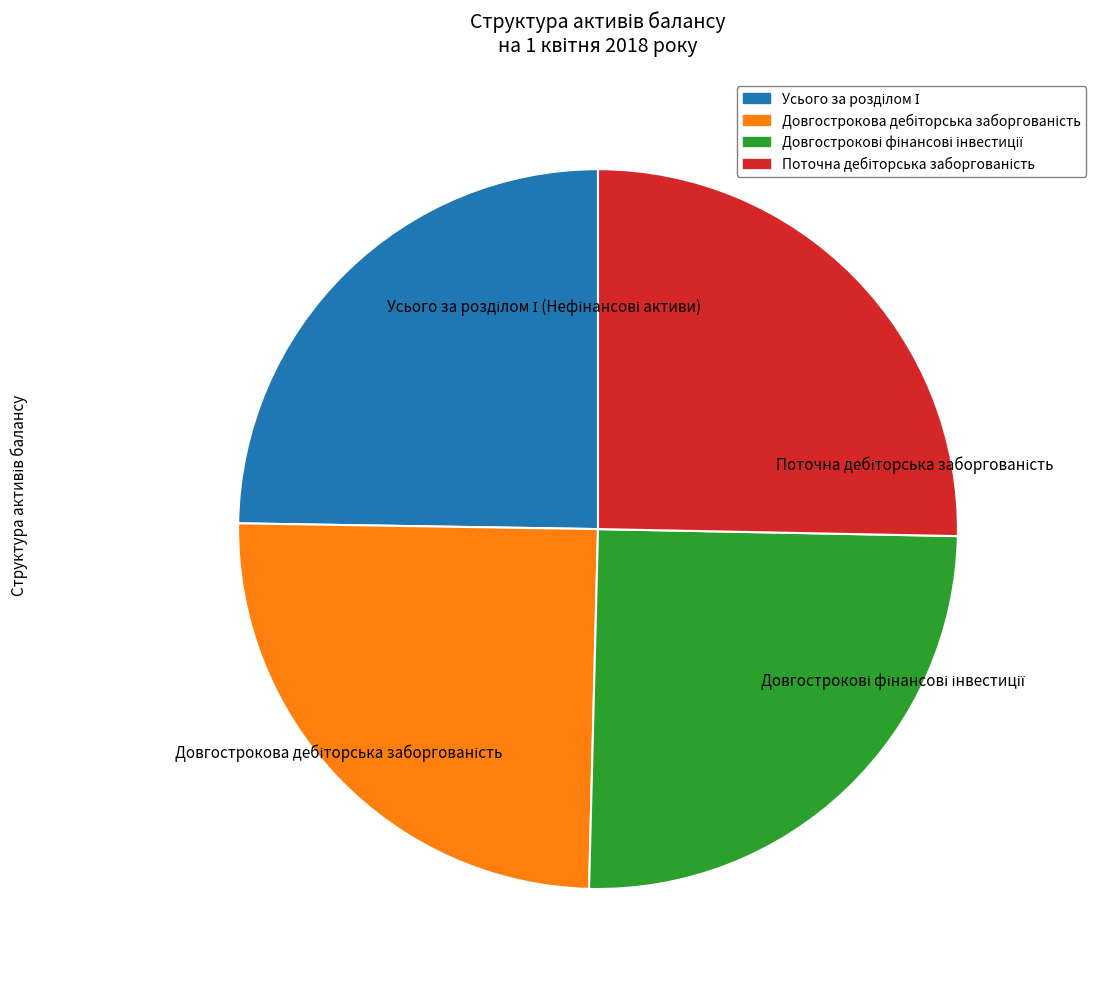

Does any single category account for the majority?

No